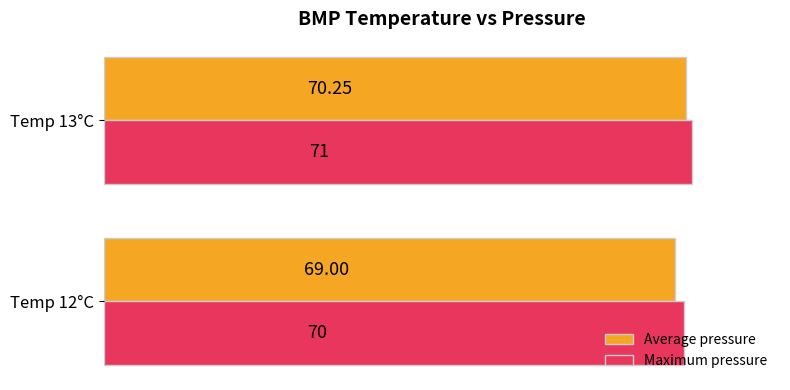

What is the maximum value for Maximum pressure?

71.0